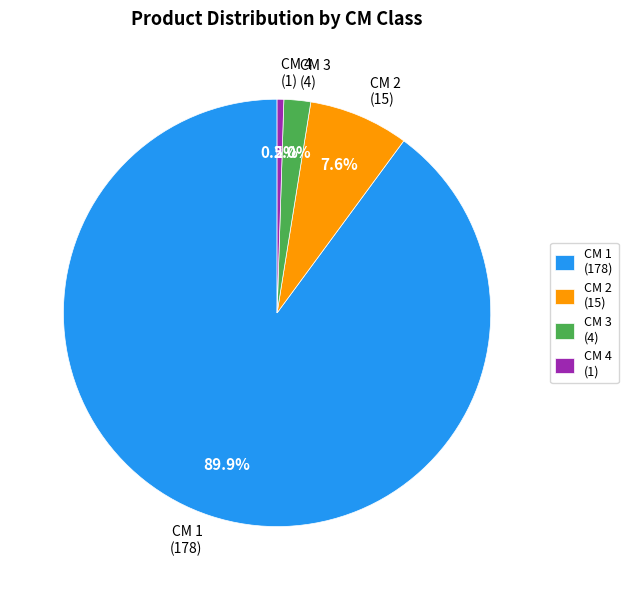

What is the largest slice in the pie chart?

CM 1 (178)